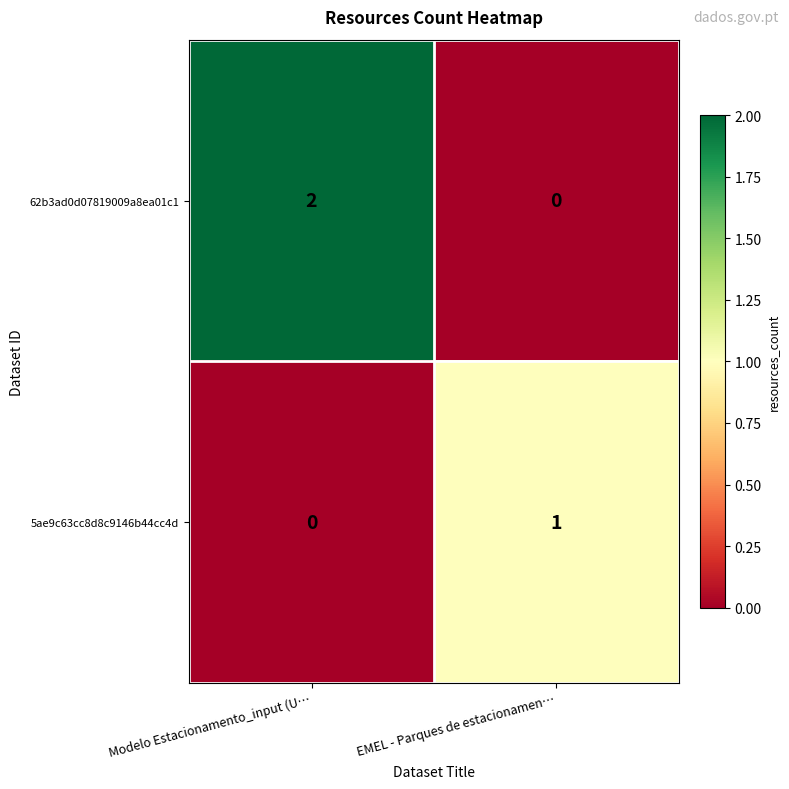

The 5ae9c63cc8d8c9146b44cc4d series shows 0 at Modelo Estacionamento_input (U…. True or false?

True